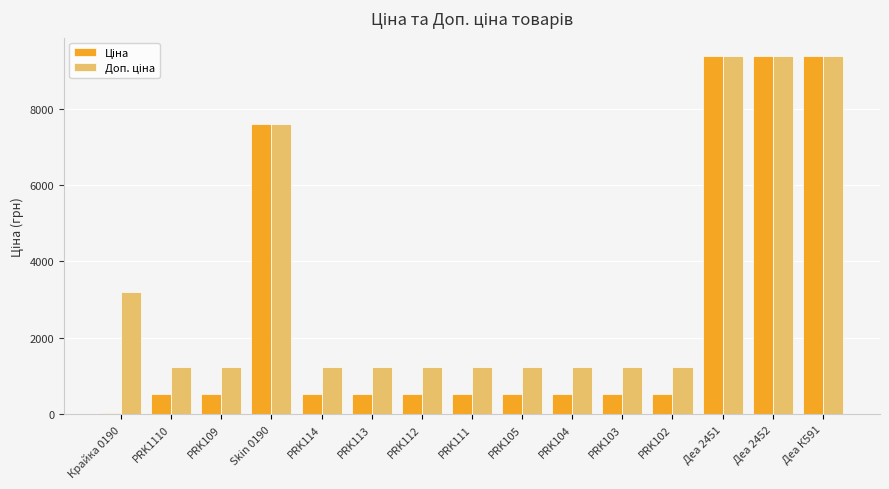

At which category does the chart reach its minimum across all series?

Крайка 0190